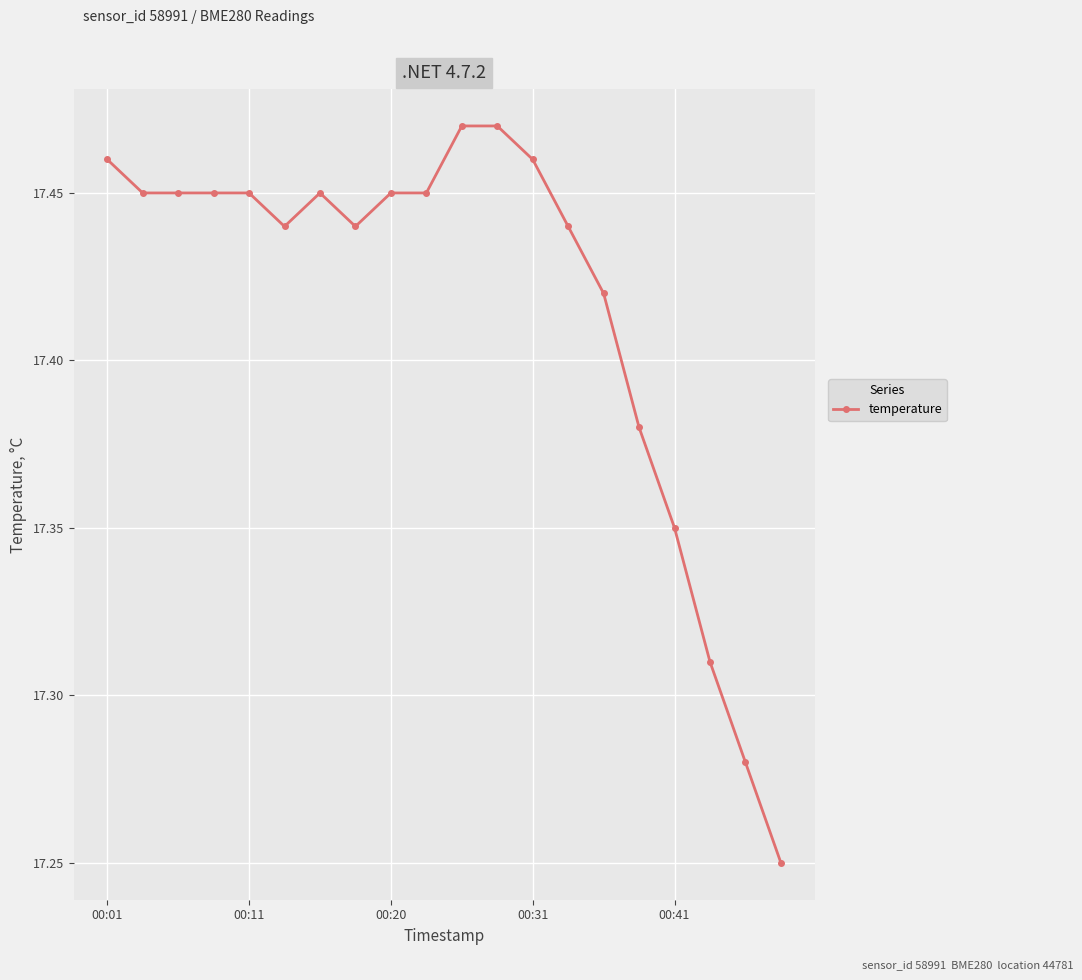

What is the sum of all values?

348.3